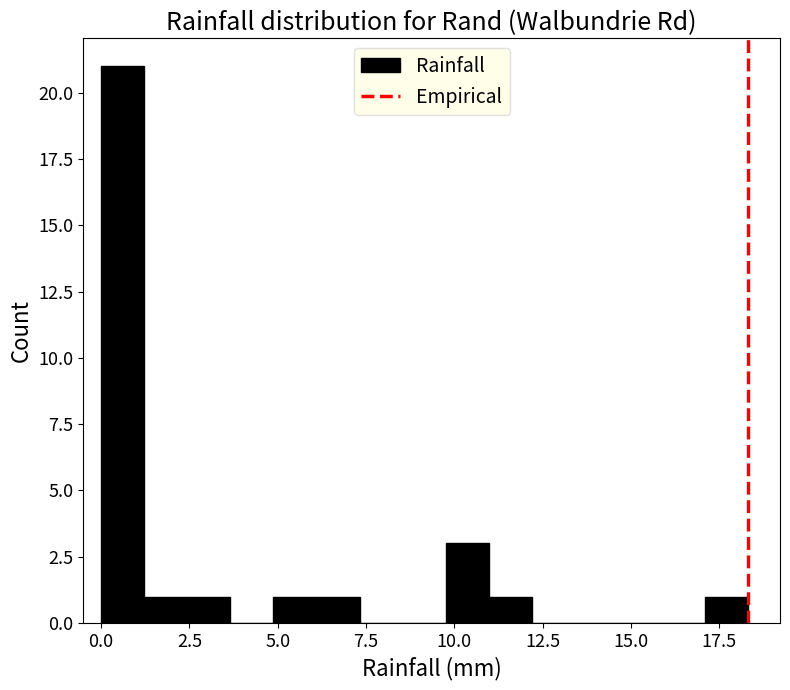

Read against the x-axis, roughly where is the centre of the tallest bar?

0.5